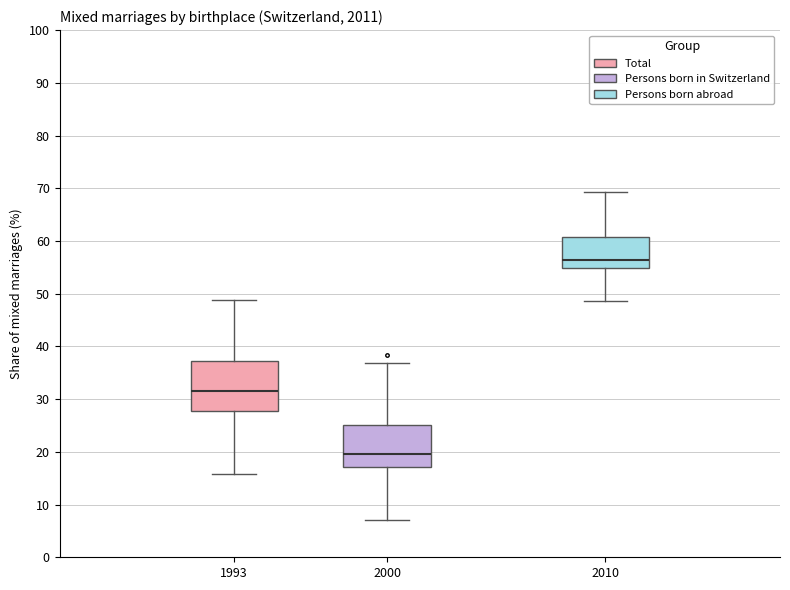

Where does the lower whisker of the box at x = 2000 end on the y-axis? The values are not printed on the chart, so give them approximately, as read against the axis.

7